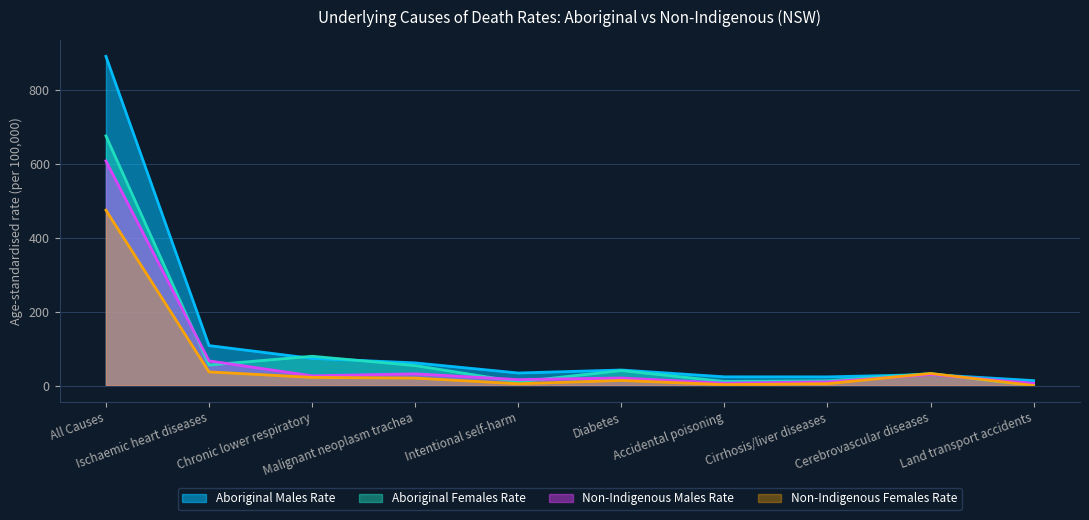

What are all the series names shown in the legend?

Aboriginal Males Rate, Aboriginal Females Rate, Non-Indigenous Males Rate, Non-Indigenous Females Rate